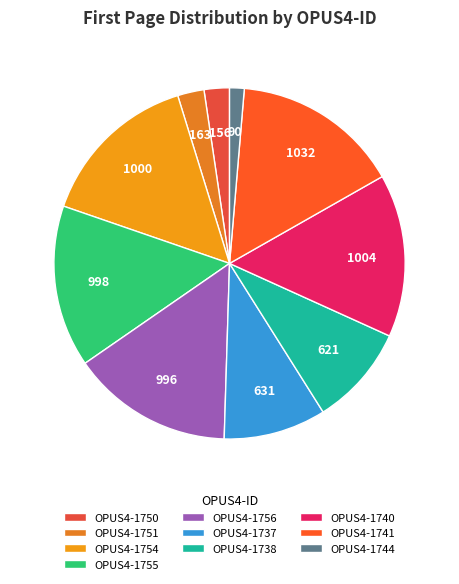

To the nearest percent, what is the combined percentage of OPUS4-1755 and OPUS4-1744?

16%